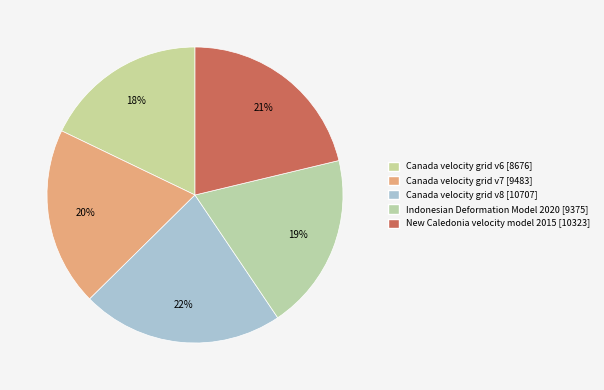

How many segments does this pie chart have?

5